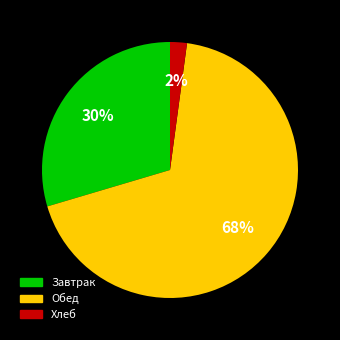

Do Хлеб and Завтрак together represent more than half of the pie?

No